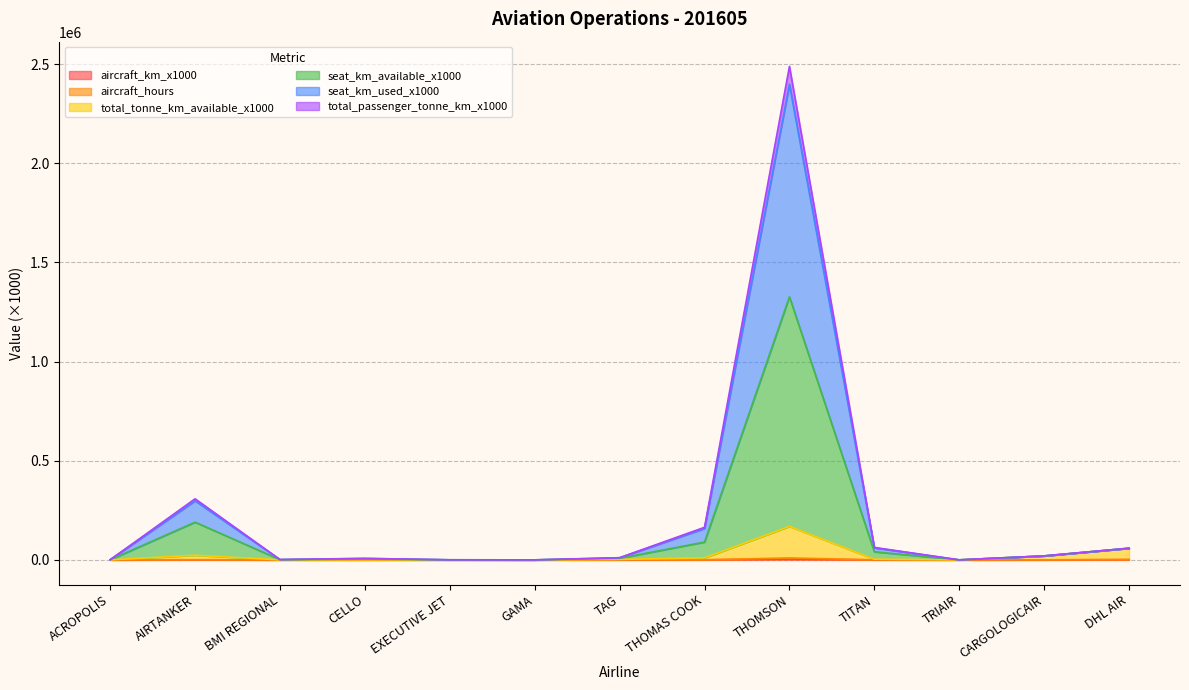

At which category does aircraft_km_x1000 reach its first local valley?

BMI REGIONAL